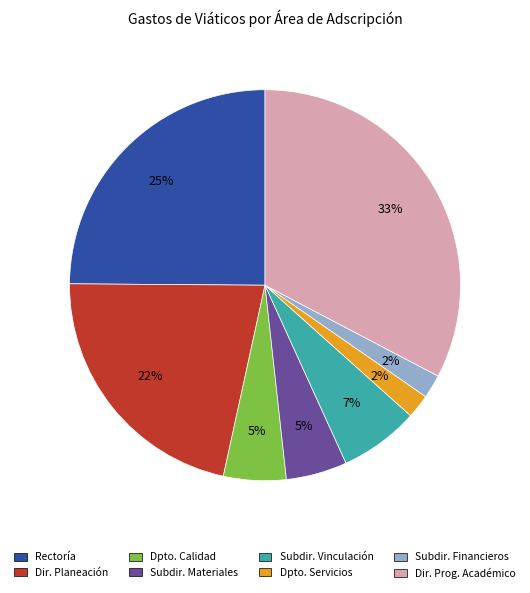

True or false: Subdir. Financieros accounts for 2% of the total.

True